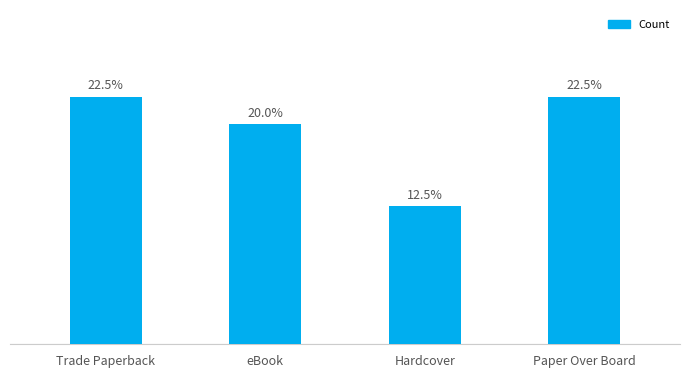

List the labels in order of value, largest first.

Trade Paperback, Paper Over Board, eBook, Hardcover